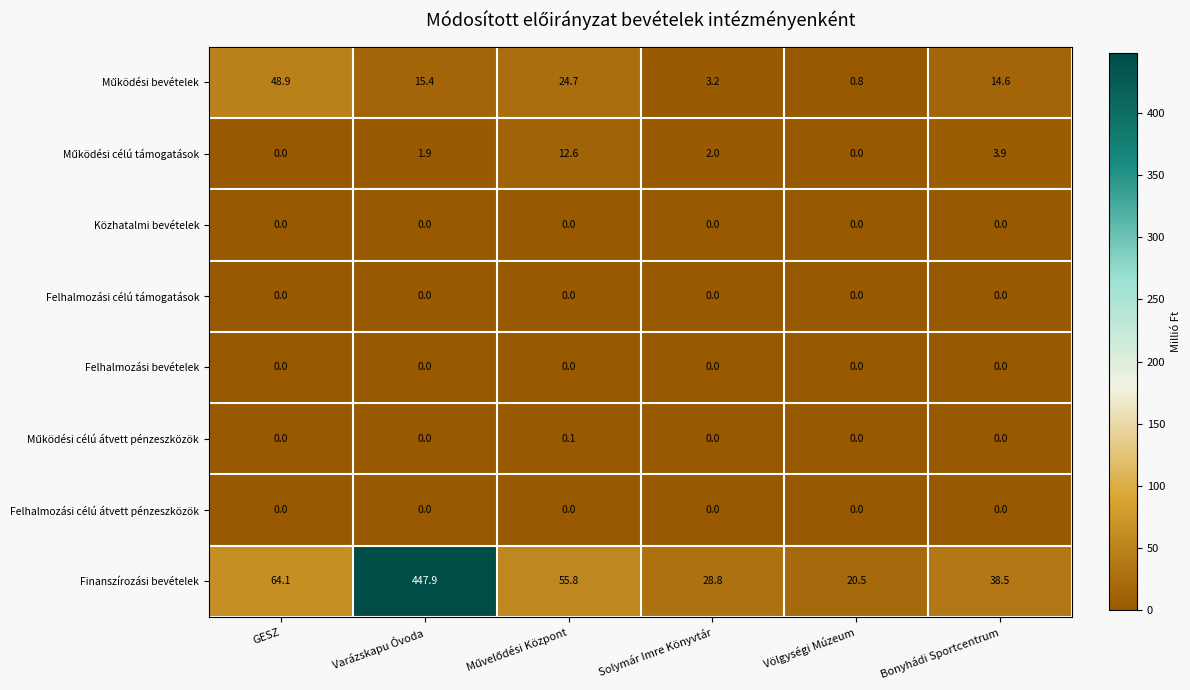

At how many categories does at least one series exceed 42?

3